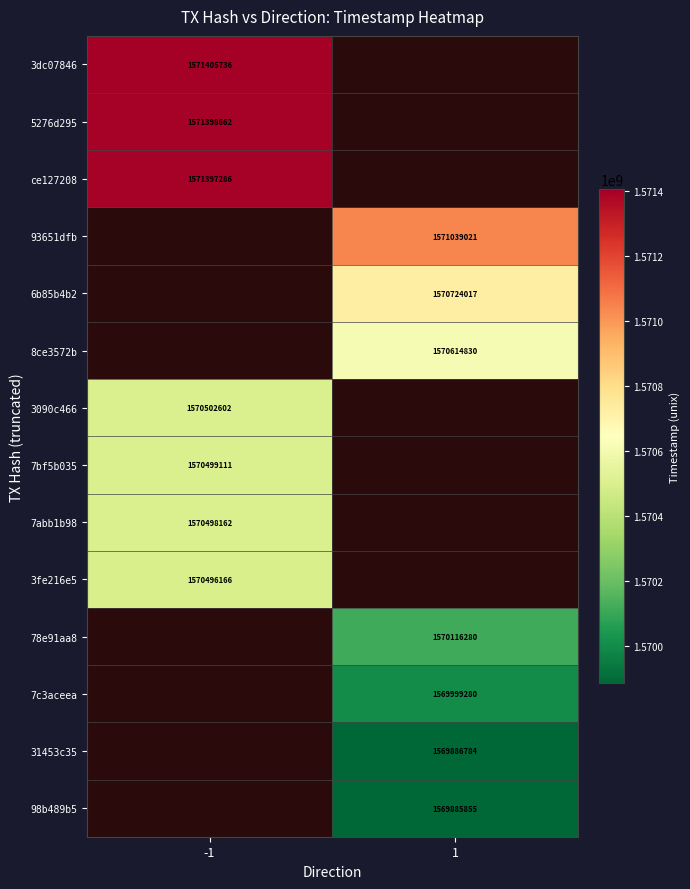

Between -1 and 1, which is larger?

1